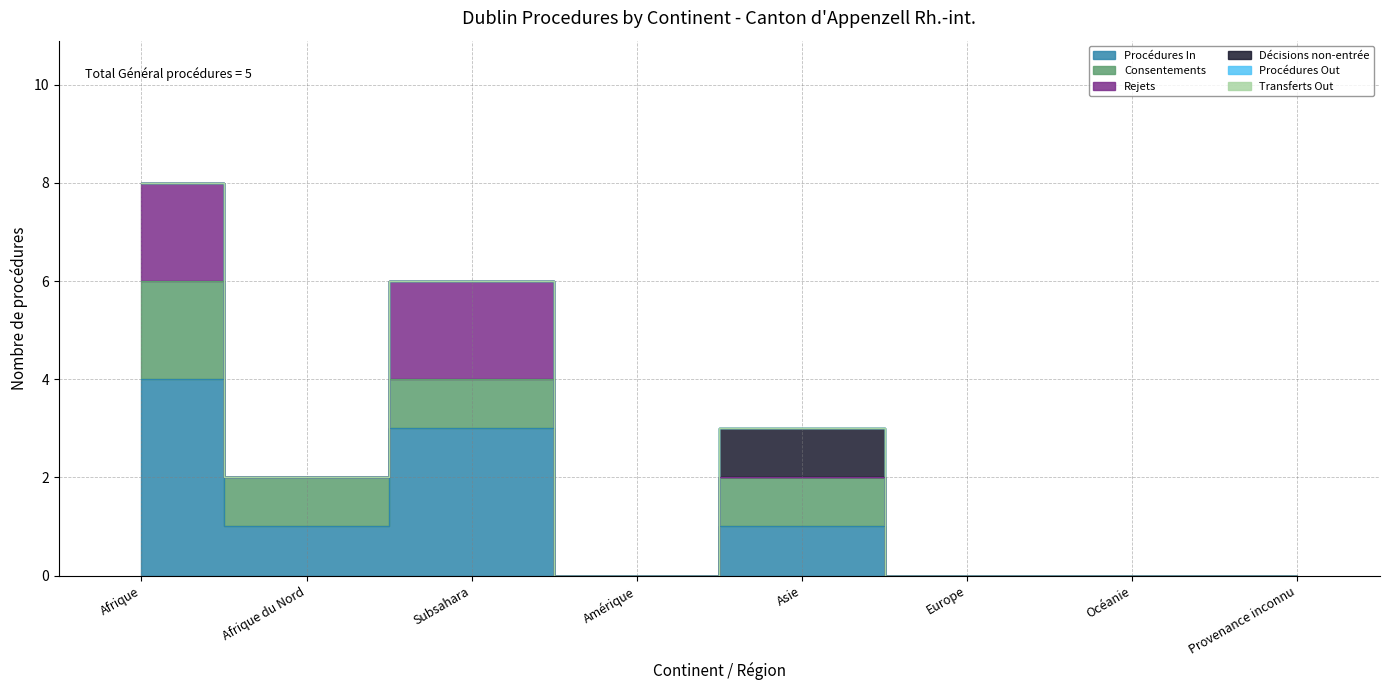

Reading right to left, transcribe all the data shown in this chart.

Procédures In: 0	0	0	1	0	3	1	4
Consentements: 0	0	0	1	0	1	1	2
Rejets: 0	0	0	0	0	2	0	2
Décisions non-entrée: 0	0	0	1	0	0	0	0
Procédures Out: 0	0	0	0	0	0	0	0
Transferts Out: 0	0	0	0	0	0	0	0